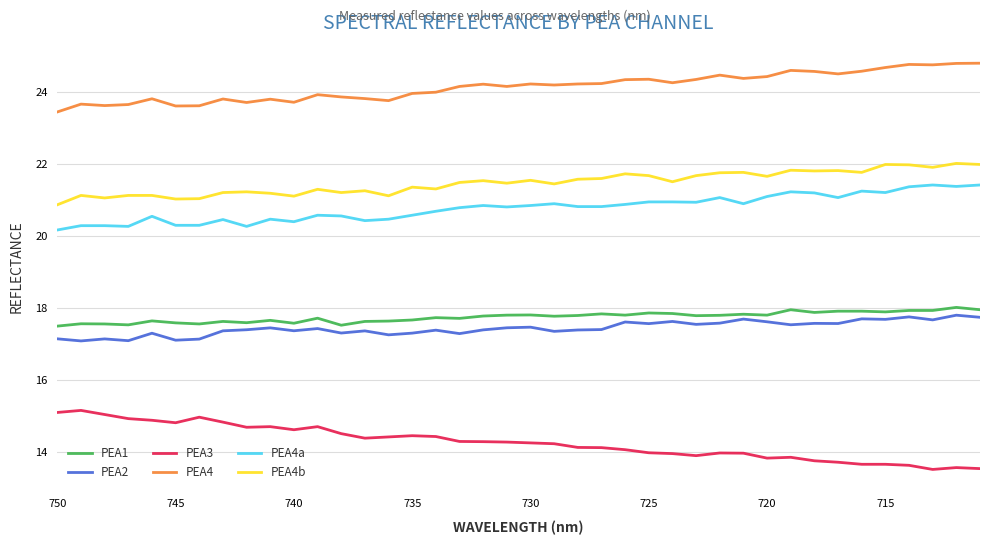

Which series has the largest range (max minus min)?

PEA3